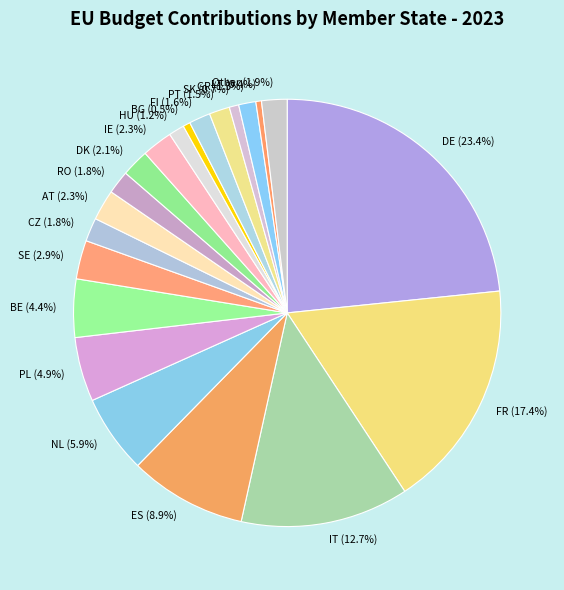

How many slices are in this pie chart?

21